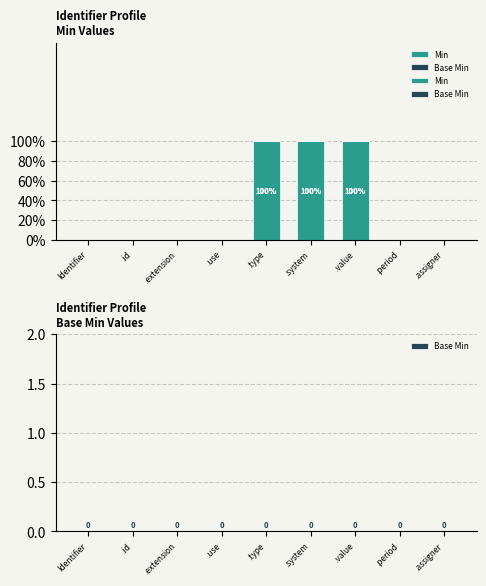

At which label is Min closest to 0?

Identifier